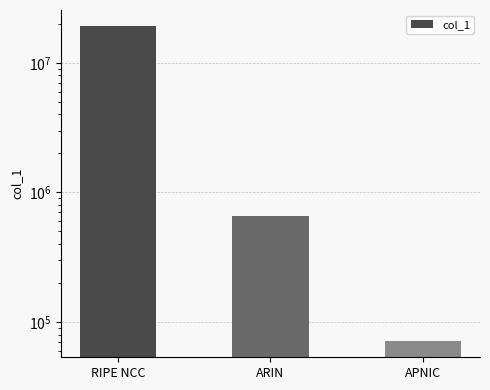

Reading left to right, transcribe all the data shown in this chart.

RIPE NCC=19300864	ARIN=653312	APNIC=70656